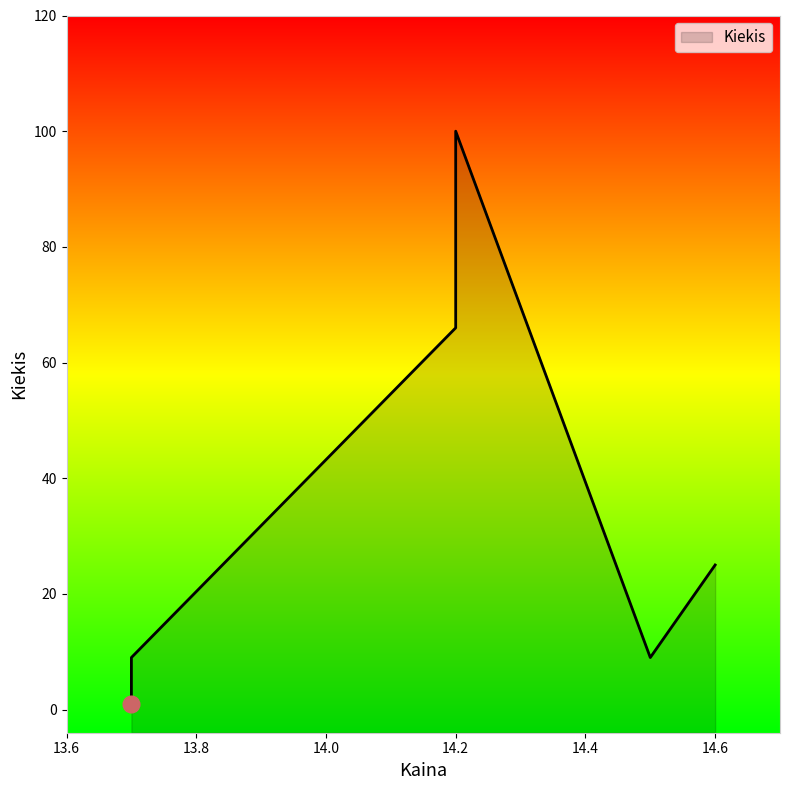

Is it true that the value at 14.6 is 41?

False